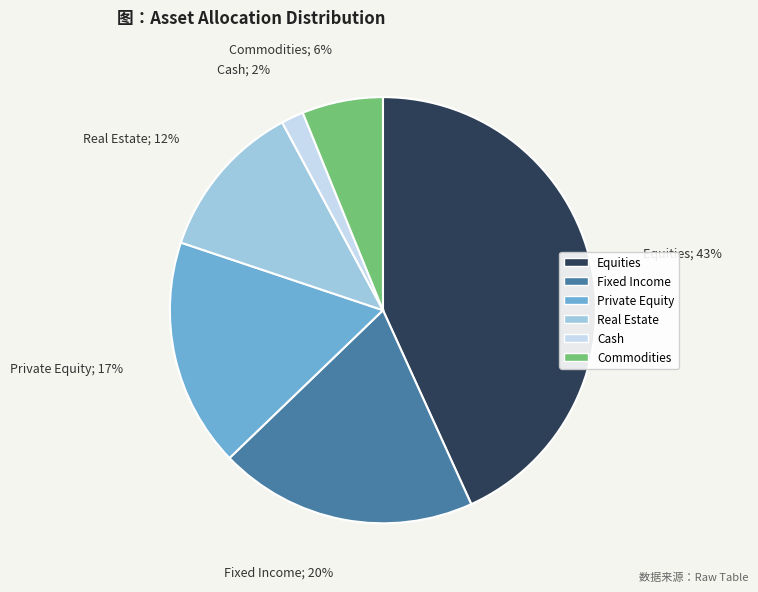

What percentage is the Cash slice, to the nearest percent?

2%